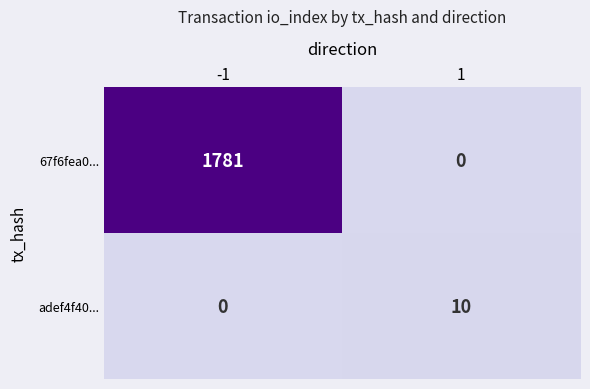

The value of 67f6fea0... at -1 is 1781. True or false?

True